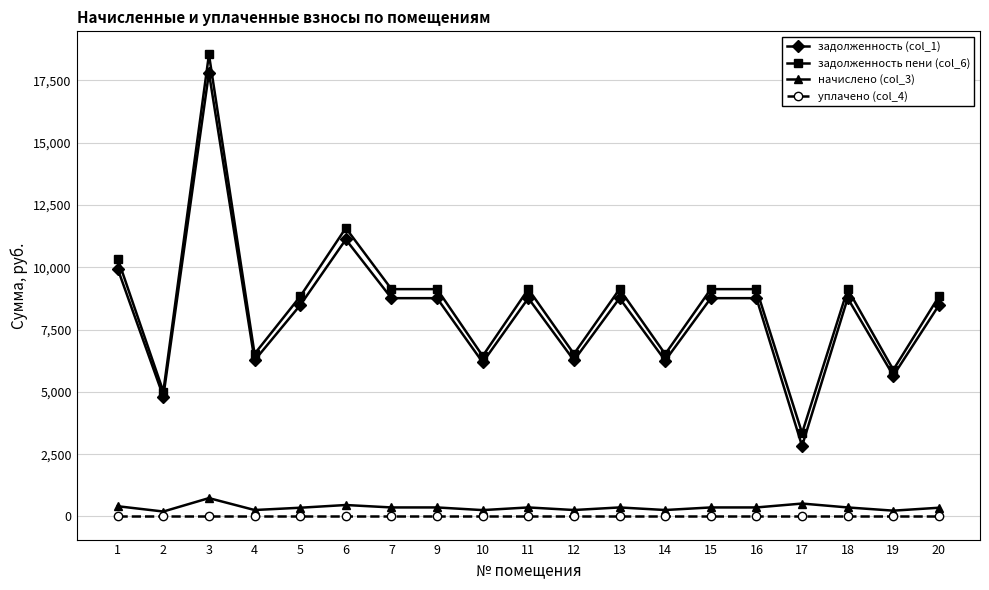

Rank the series at 11 from highest to lowest value.

задолженность пени (col_6), задолженность (col_1), начислено (col_3), уплачено (col_4)